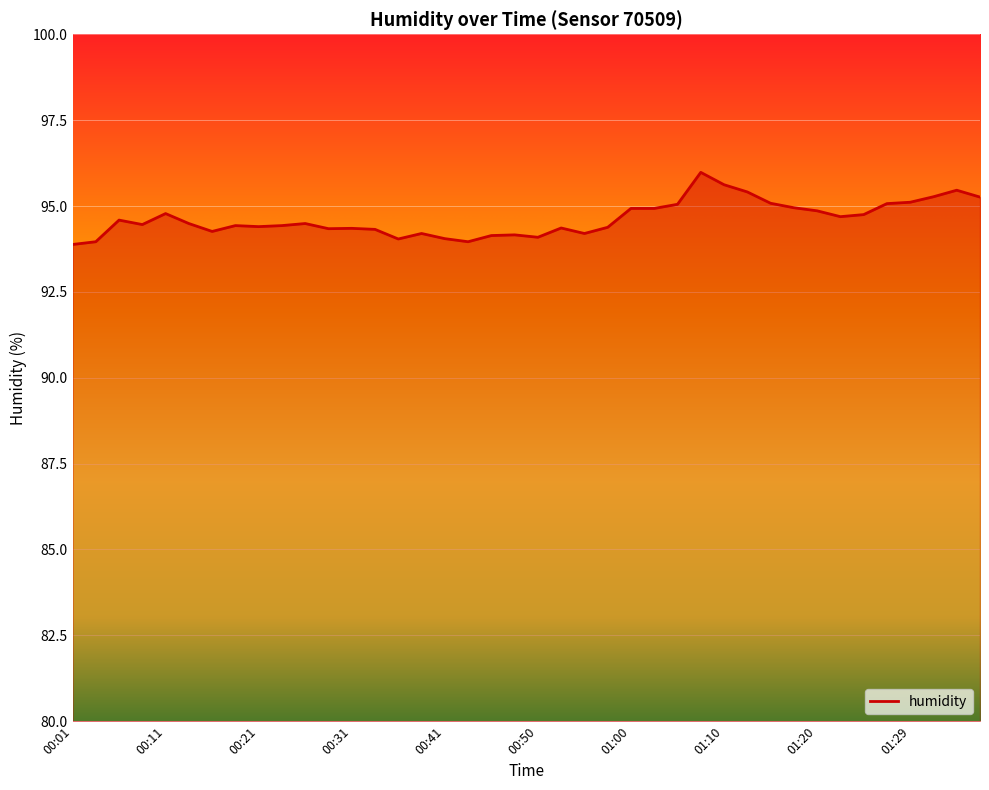

What is the maximum value shown in the chart?

96.0